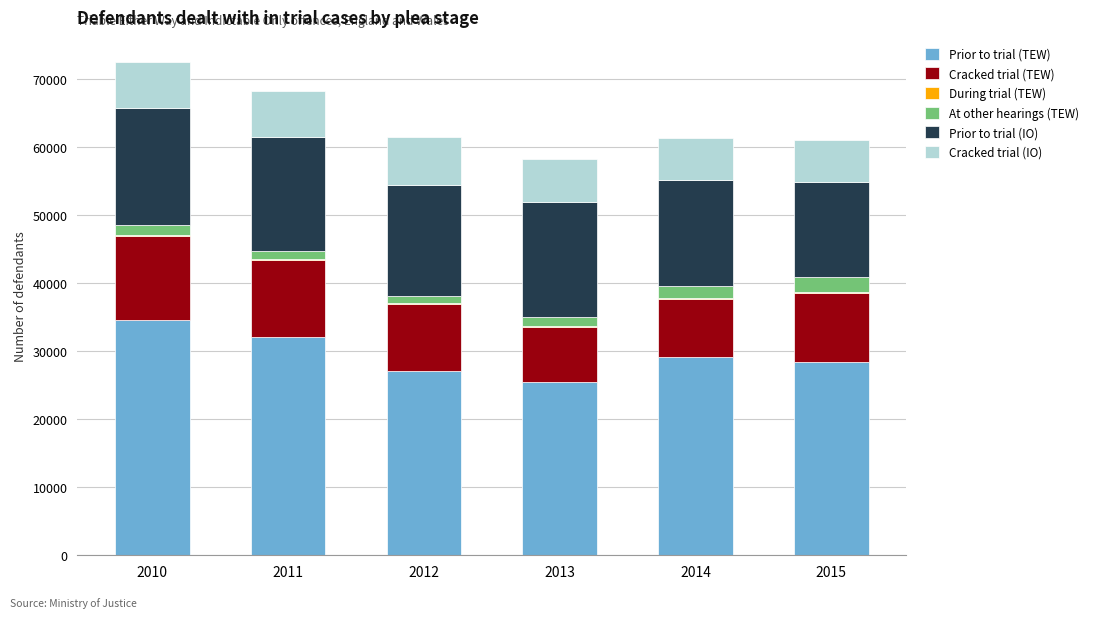

What is the sum of all Prior to trial (TEW) values?

176874